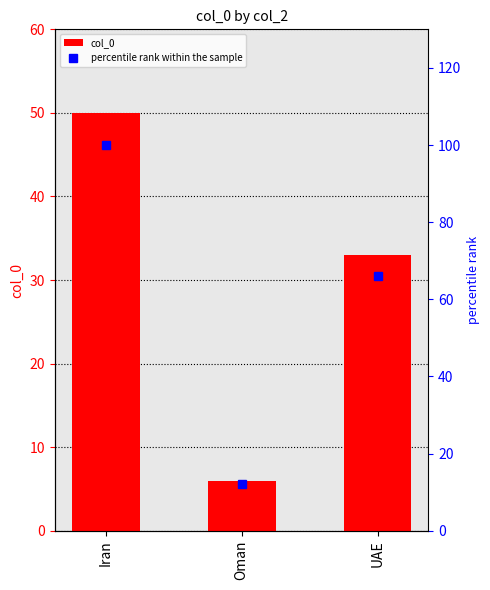

Reading left to right, what are all the values shown in this chart?

col_0: 50	6	33
percentile rank within the sample: 100	12	66